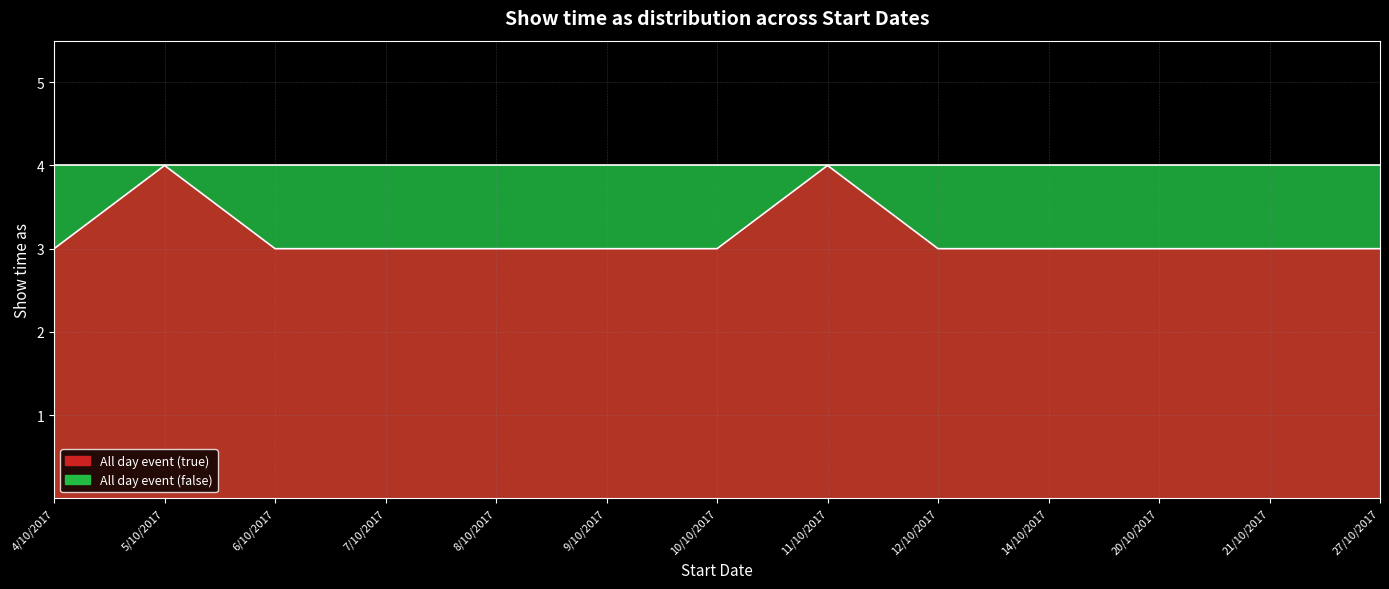

Where is the first local maximum?

5/10/2017